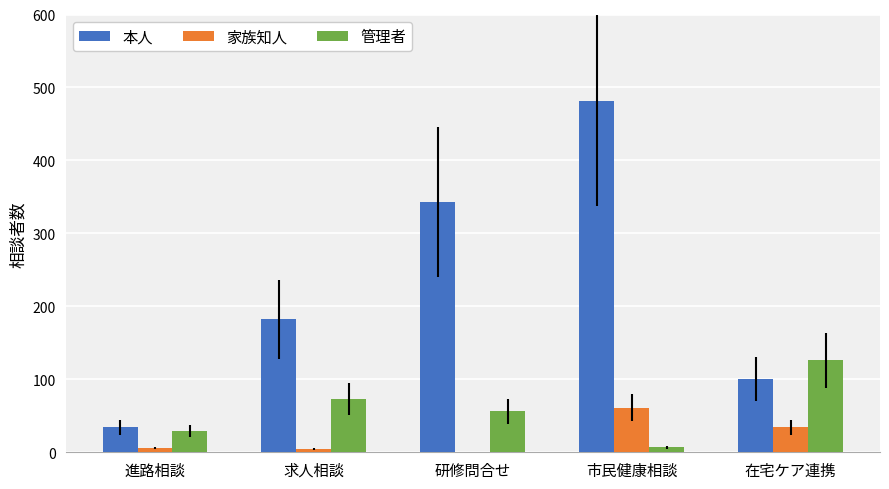

The value of 本人 at 進路相談 is 34. True or false?

True